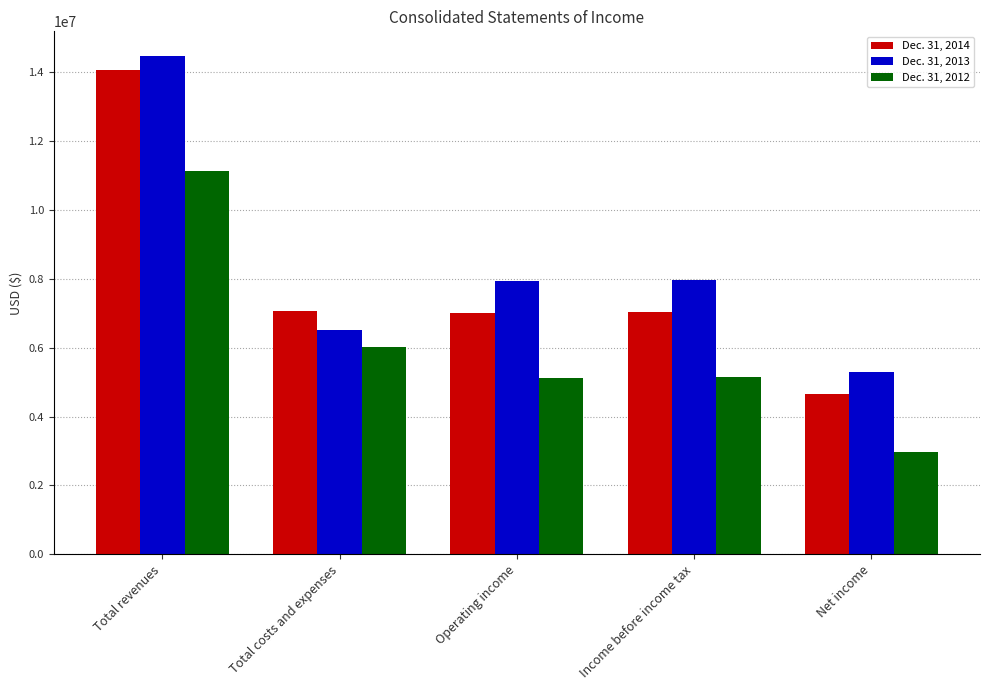

What position from the right is Income before income tax?

2